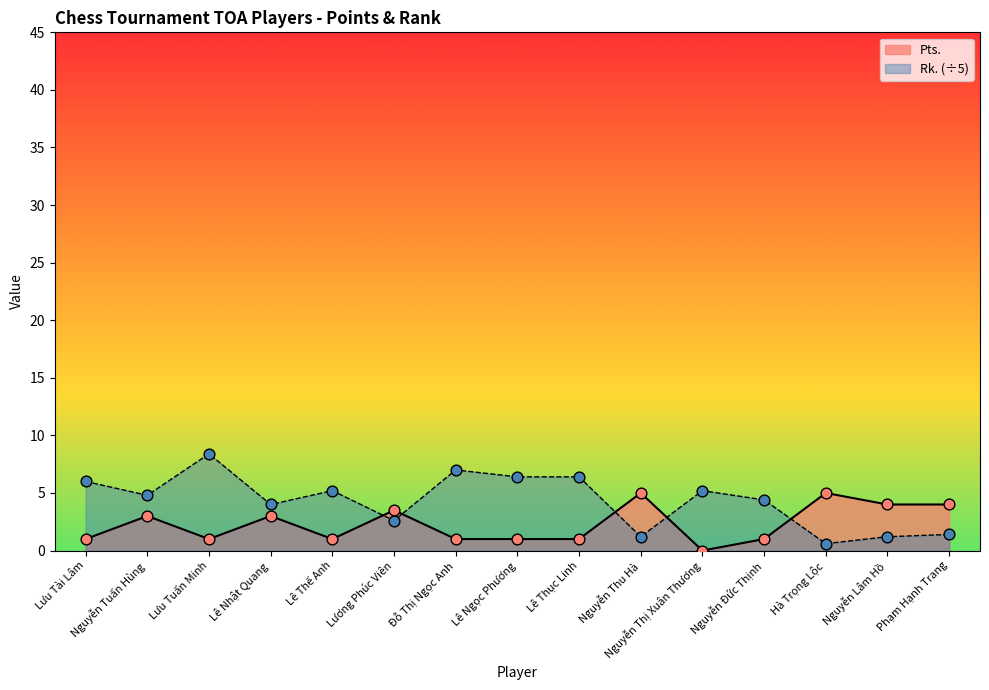

At how many categories does at least one series exceed 5?

7